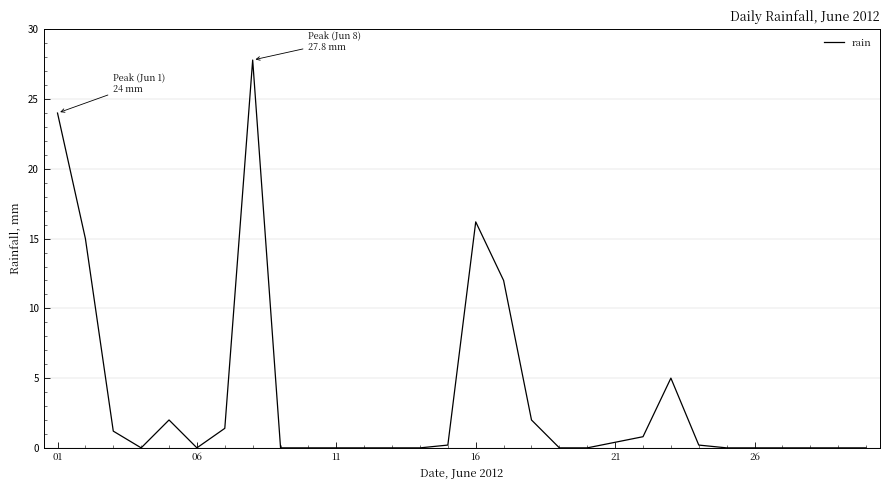

What is the difference between the maximum and minimum values?

27.8